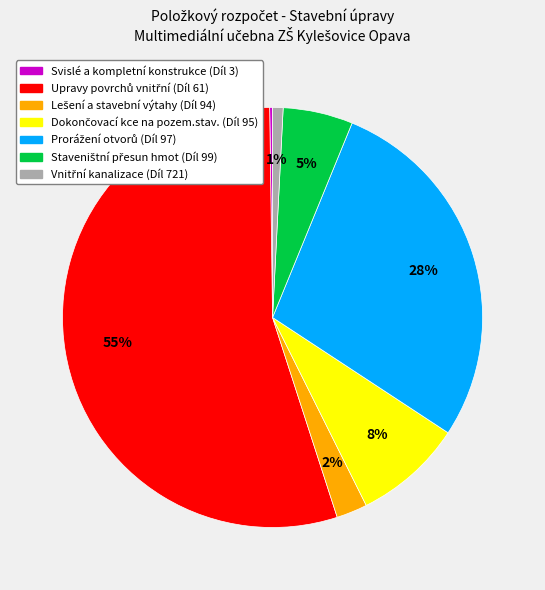

Is there a majority slice in this chart?

Yes